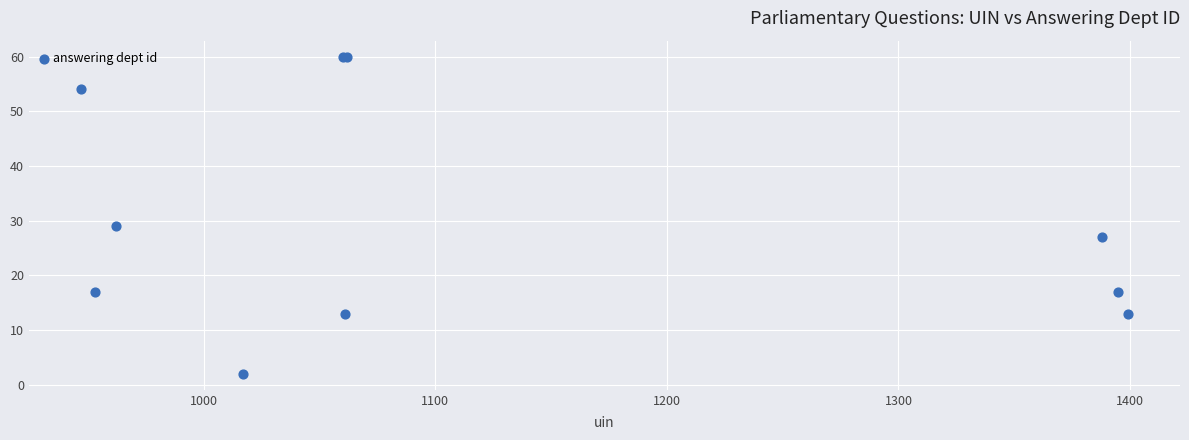

What Y value in the scatter plot is closest to 31?

29